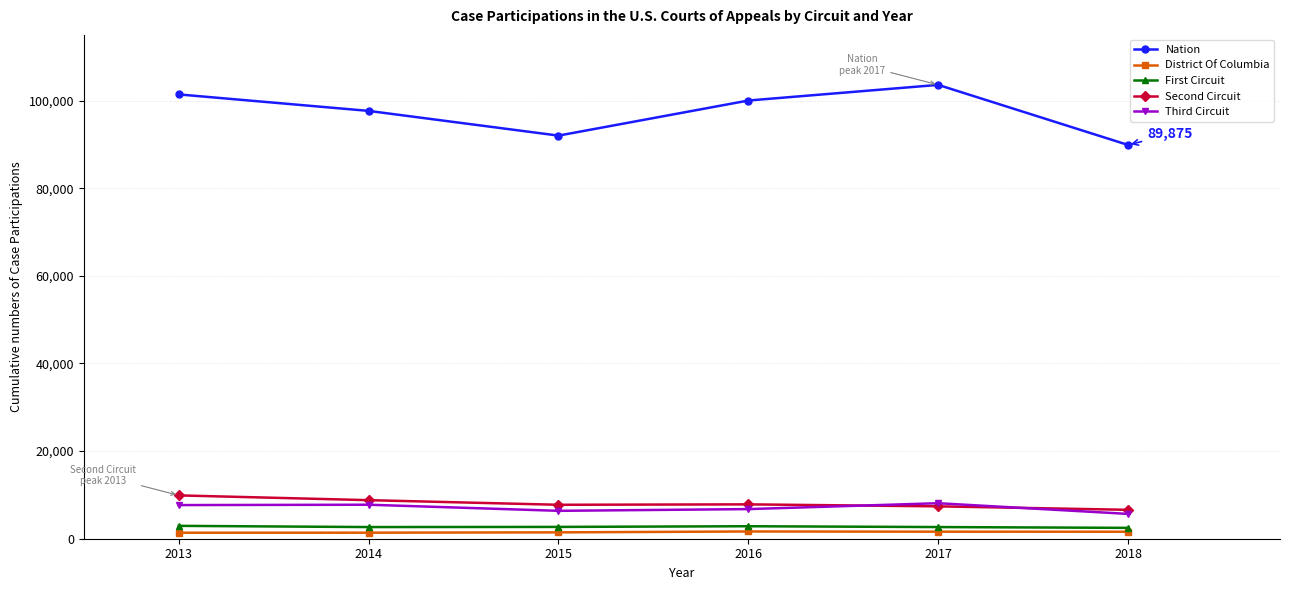

True or false: Third Circuit and District Of Columbia cross at least once.

False